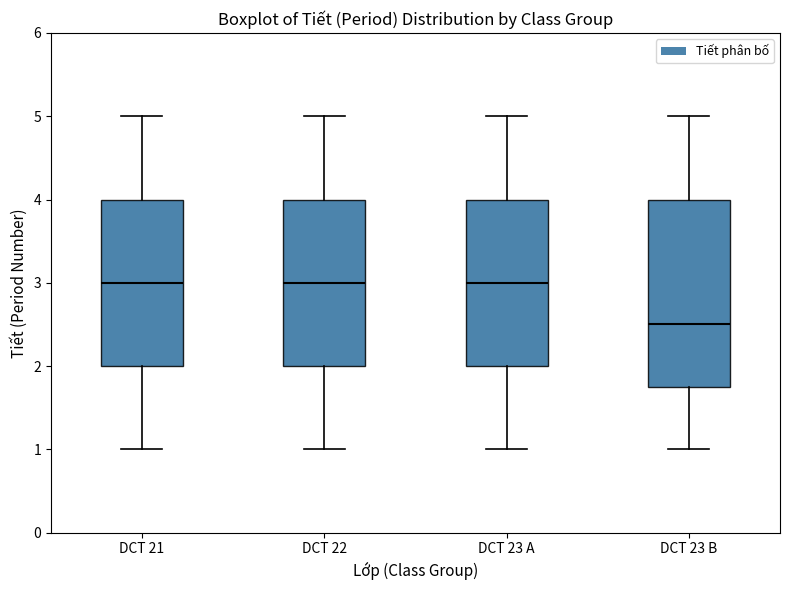

Reading left to right, read every box against the y-axis: the position of its median line, the range the box covers, and the ends of its whiskers. The values are not printed on the chart, so give them approximately, as read against the axis.

DCT 21: median 3.0, box 2.0 to 4.0, whiskers 1.0 to 5.0
DCT 22: median 3.0, box 2.0 to 4.0, whiskers 1.0 to 5.0
DCT 23 A: median 3.0, box 2.0 to 4.0, whiskers 1.0 to 5.0
DCT 23 B: median 2.5, box 1.8 to 4.0, whiskers 1.0 to 5.0